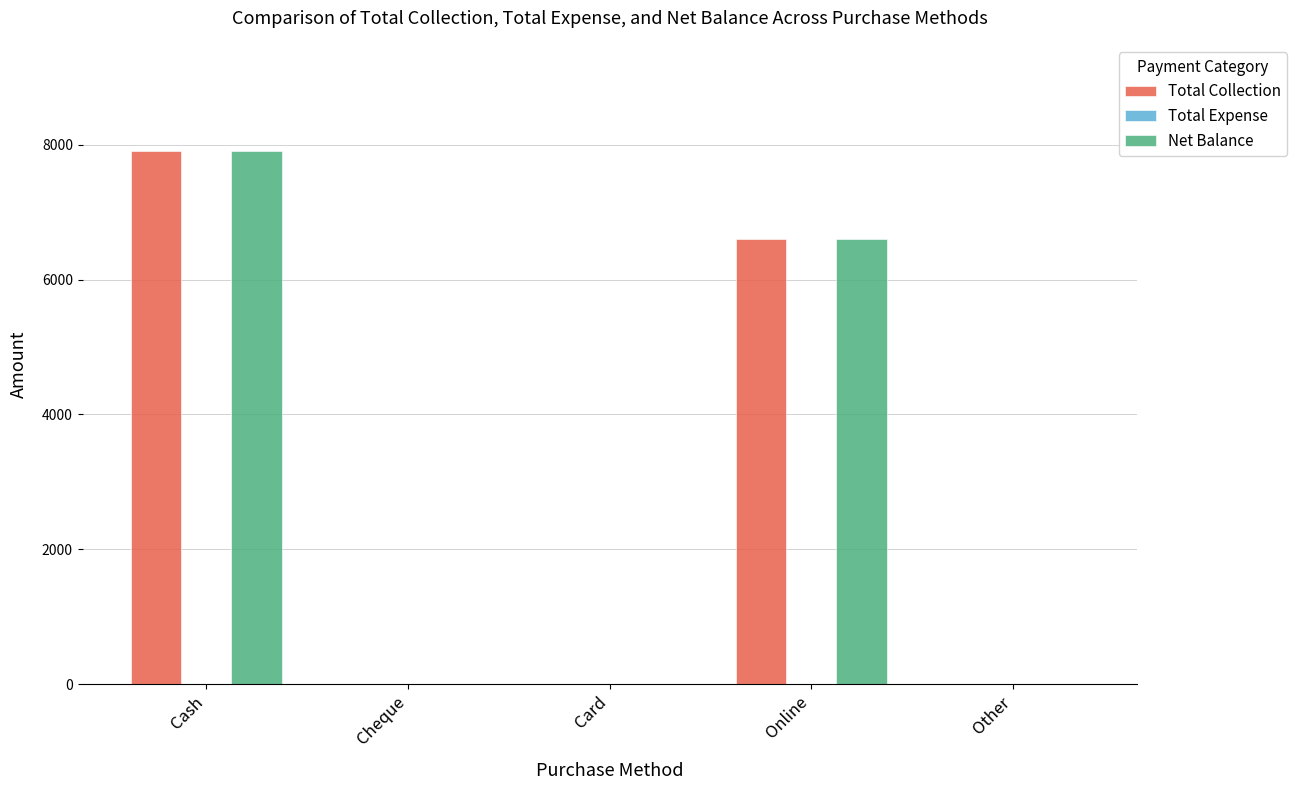

What is the sum of all Net Balance values?

14500